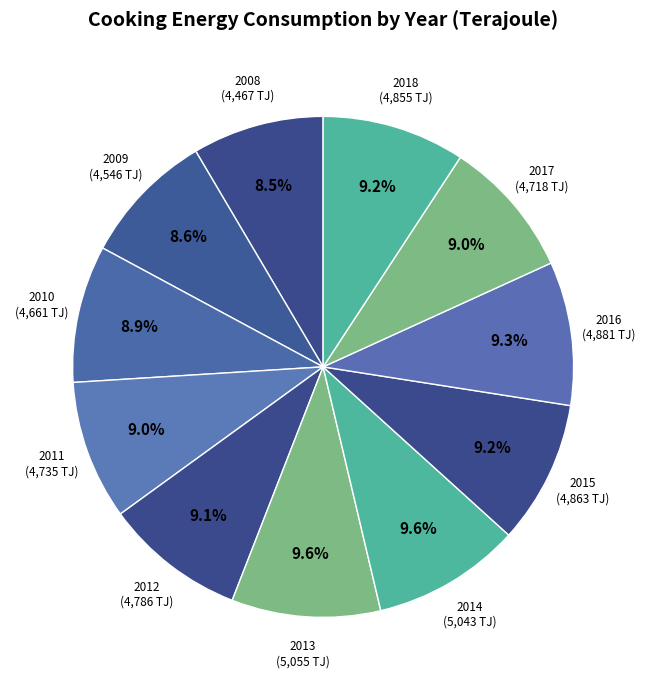

How many slices are in this pie chart?

11